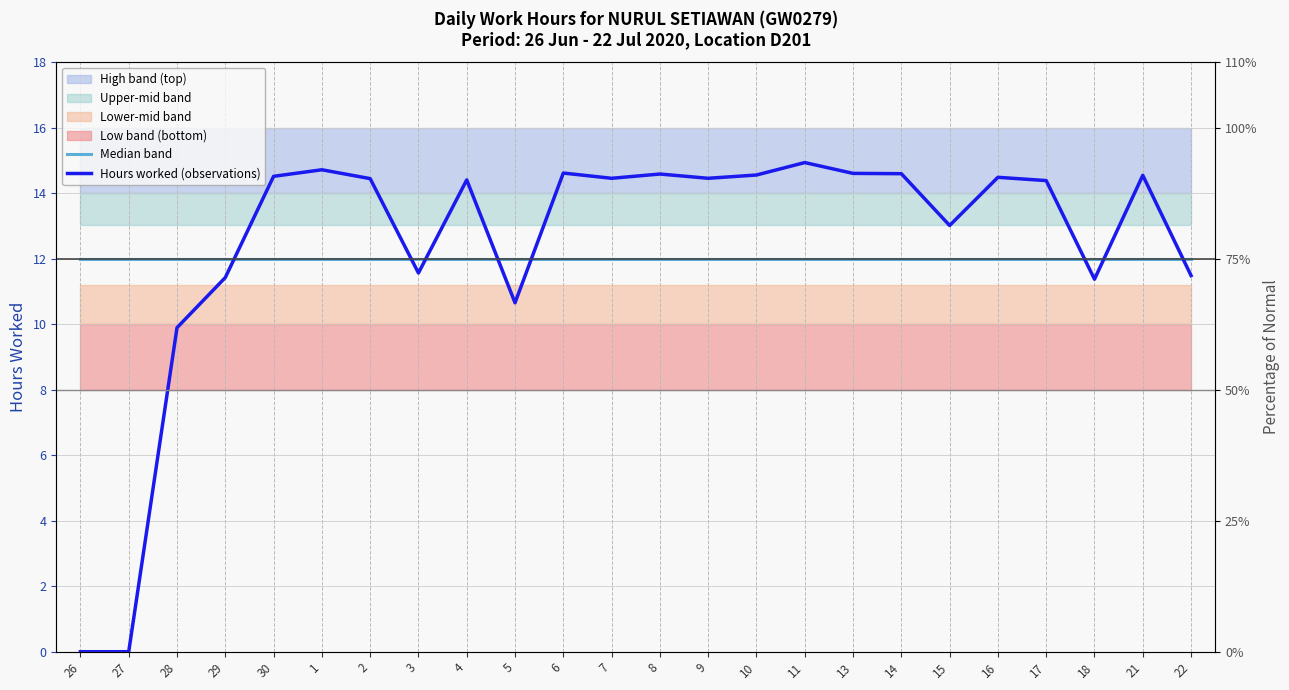

Rank the series by their average value, from lowest to highest.

Median band, Hours worked (observations)